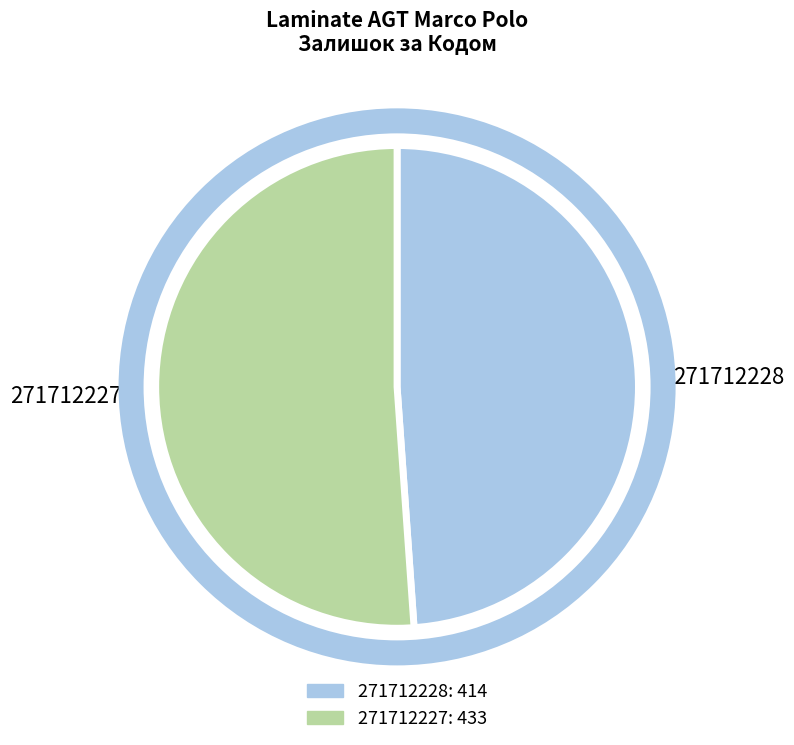

What is the ratio of the value at 271712228 to the value at 271712227?

1.0